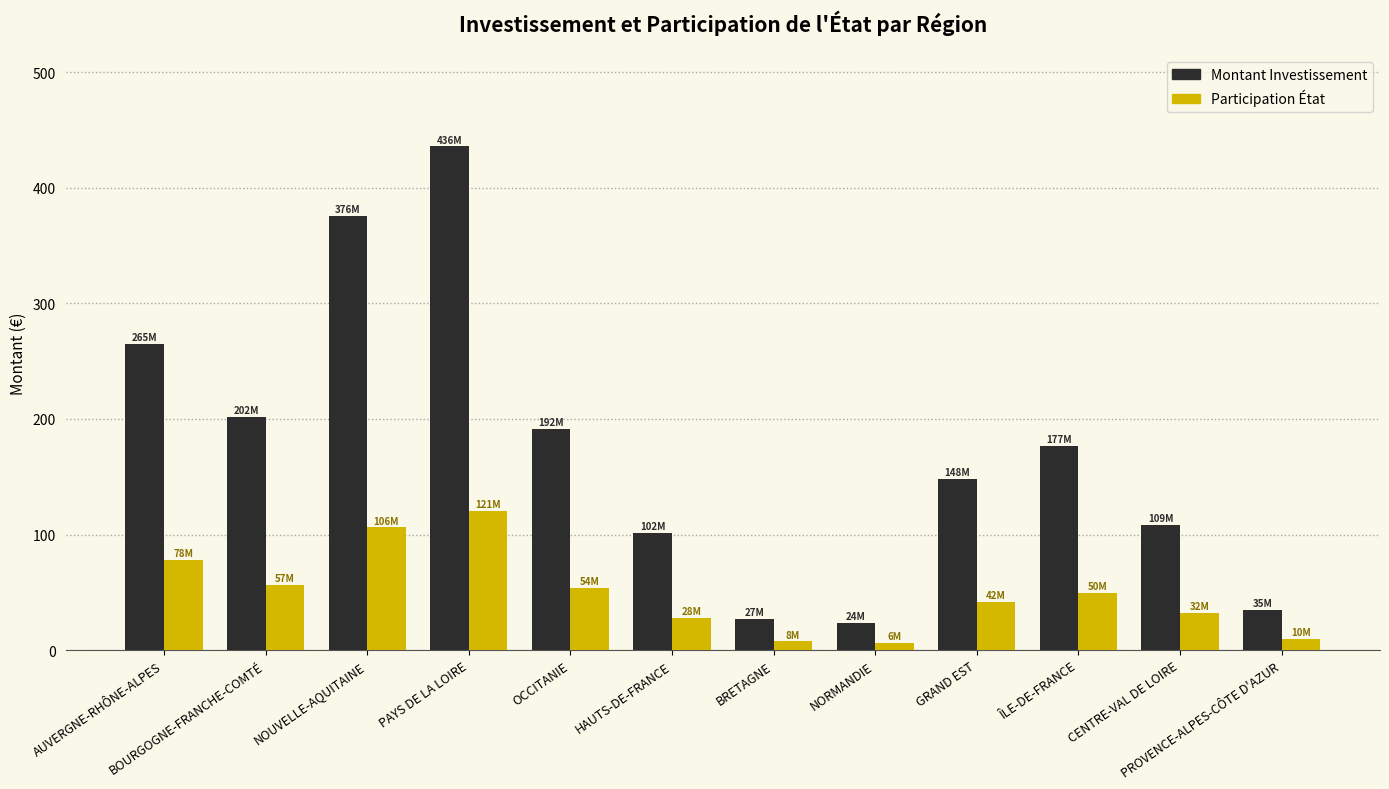

How many bars are there in total?

24